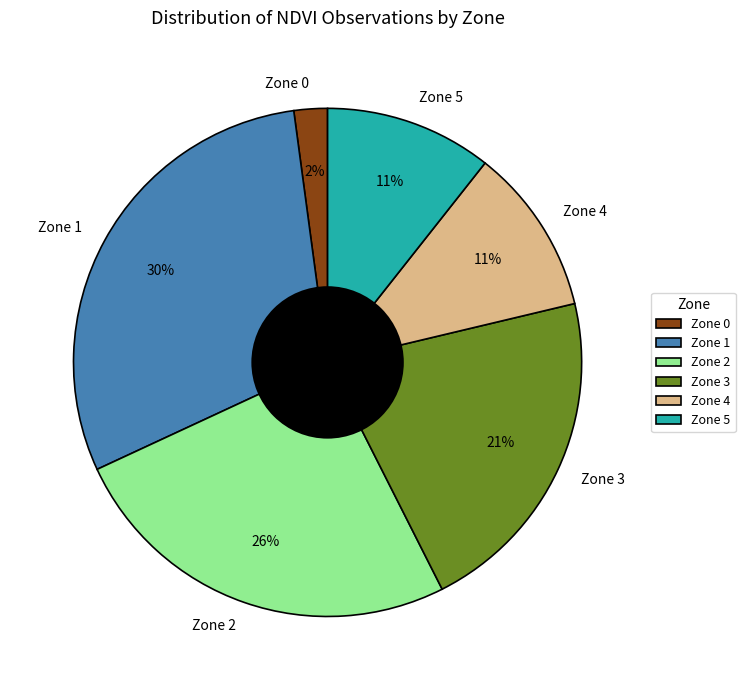

Between Zone 5 and Zone 2, which is larger?

Zone 2